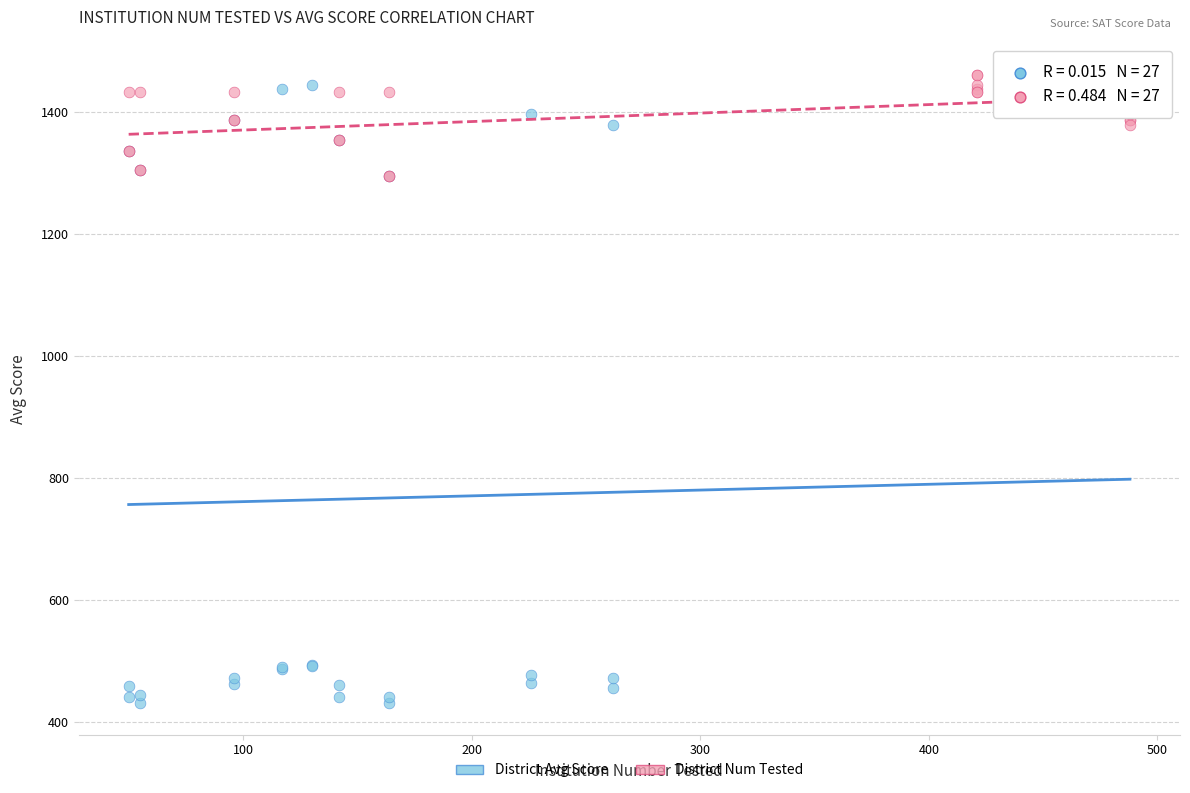

What are all the series names shown in the legend?

District Avg Score, District Num Tested